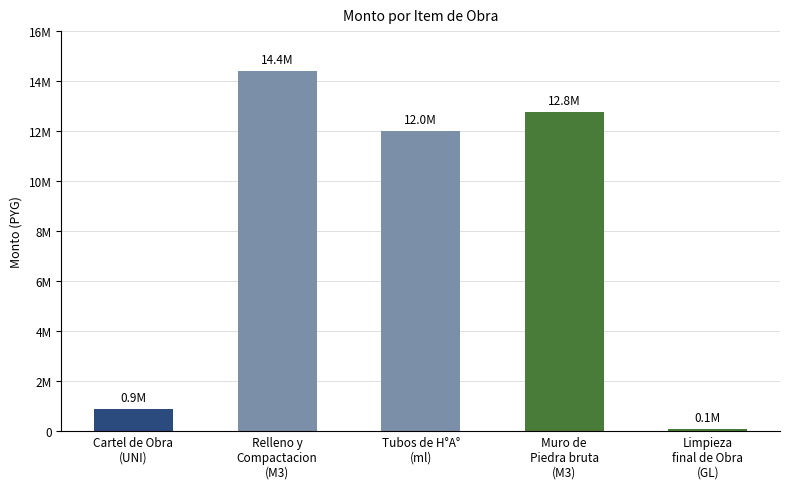

Between Tubos de H°A°
(ml) and Cartel de Obra
(UNI), which is larger?

Tubos de H°A°
(ml)